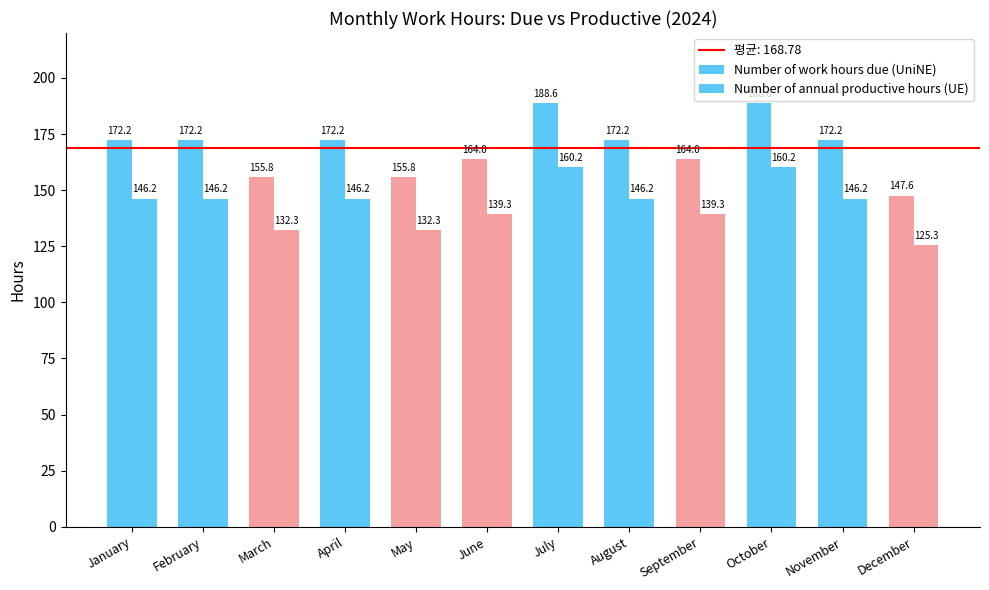

Is it true that Number of annual productive hours (UE) equals 55.5 at August?

False